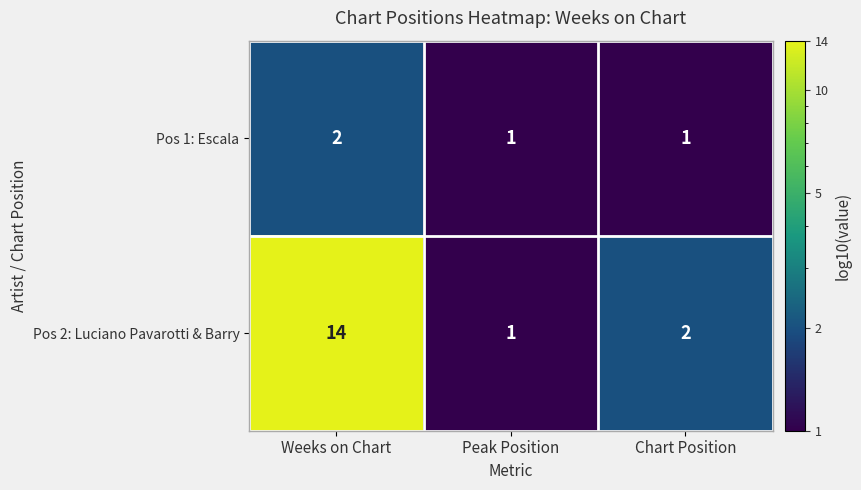

What is the greatest value displayed?

14